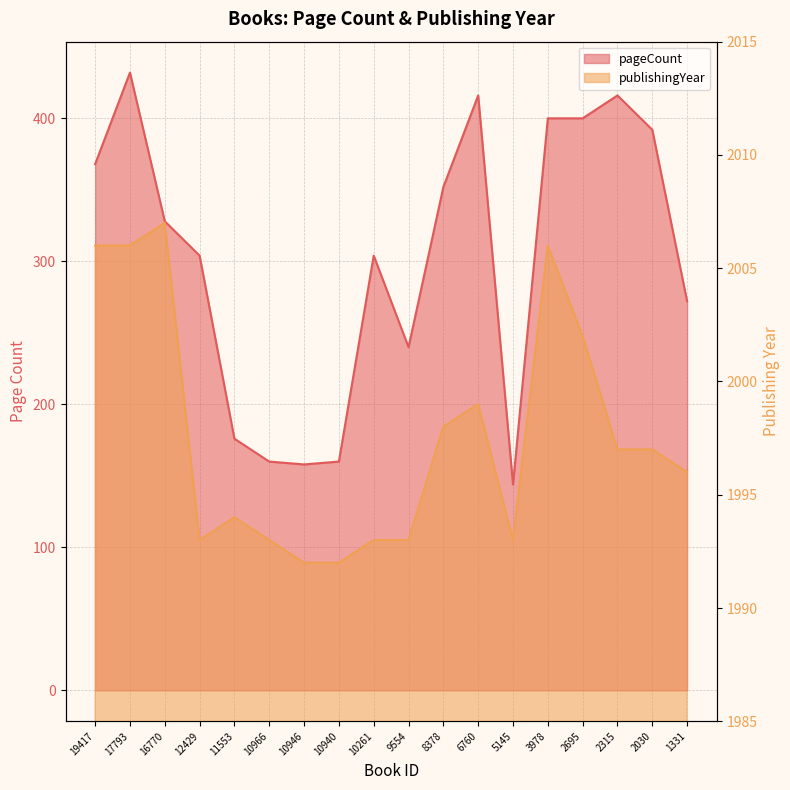

The value of publishingYear at 17793 is 2006. True or false?

True